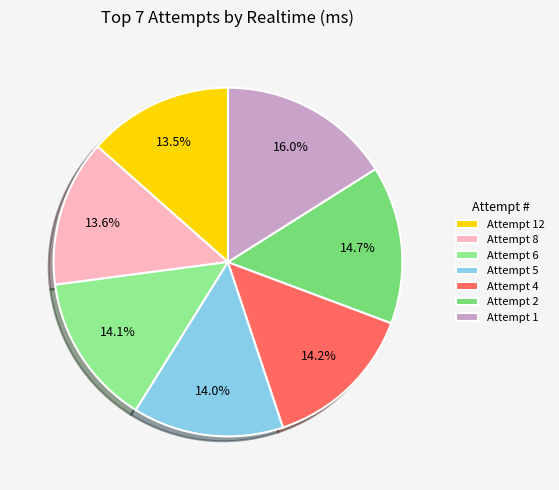

Approximately how many times larger is the value at Attempt 2 compared to Attempt 1?

0.9